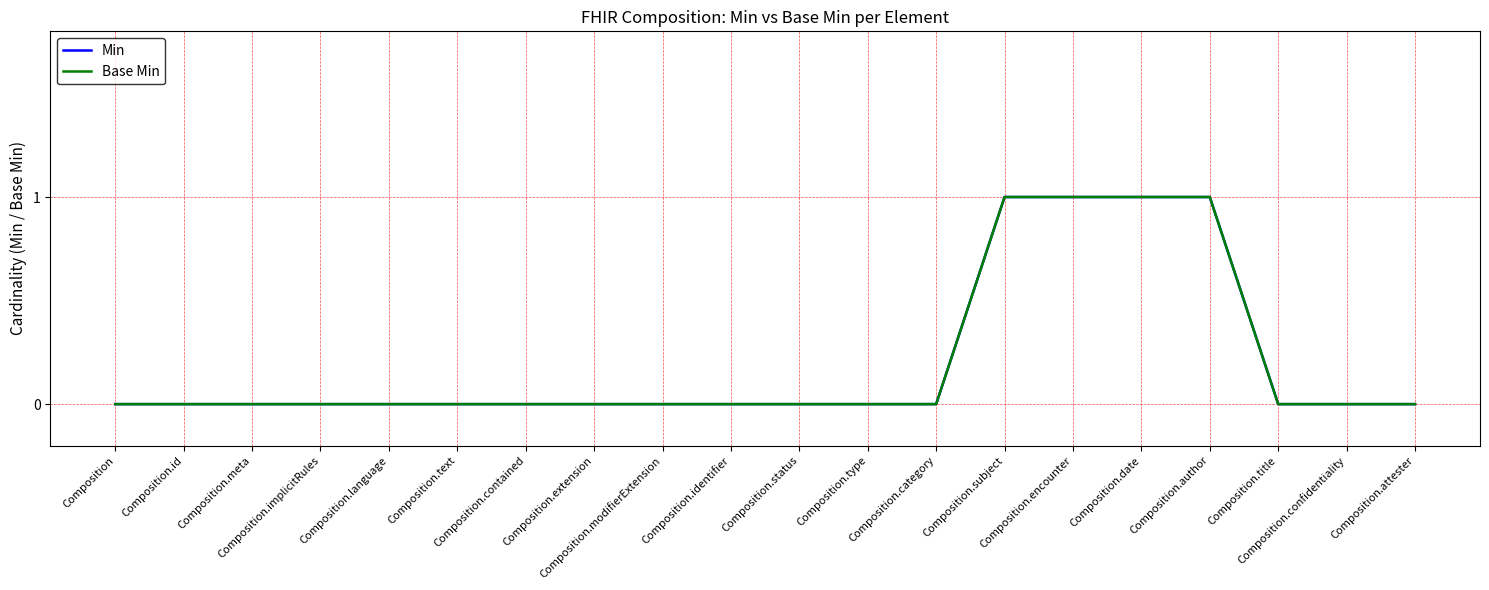

True or false: Base Min and Min intersect in this chart.

False